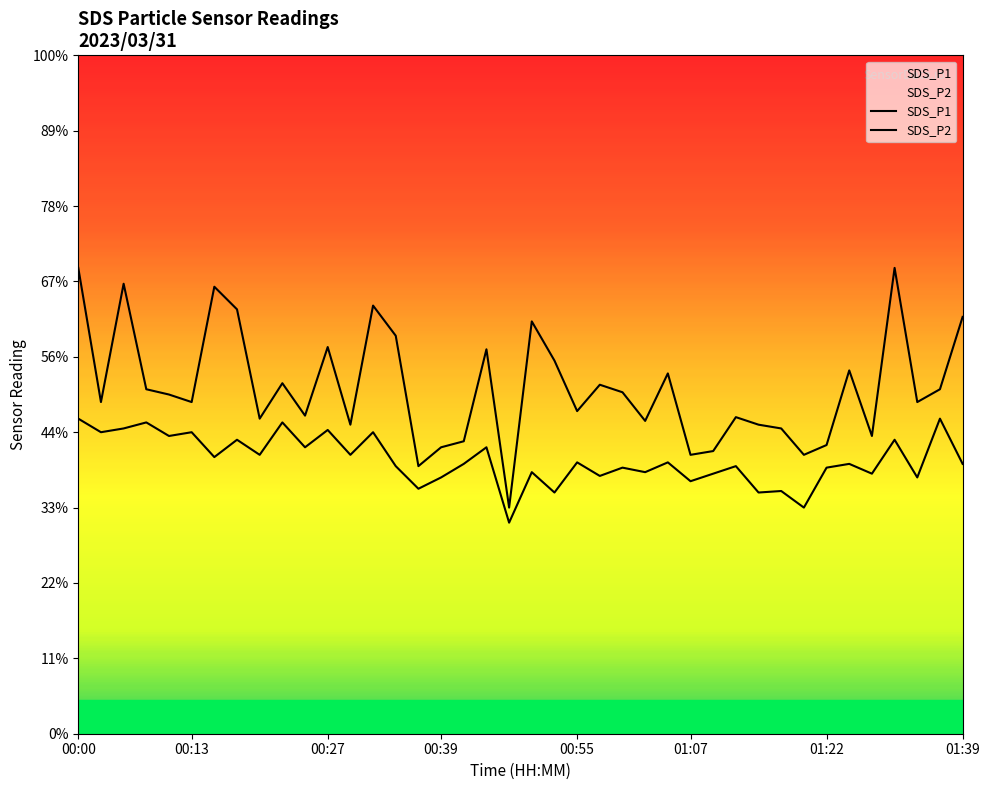

What is the maximum value for SDS_P1?

6.2